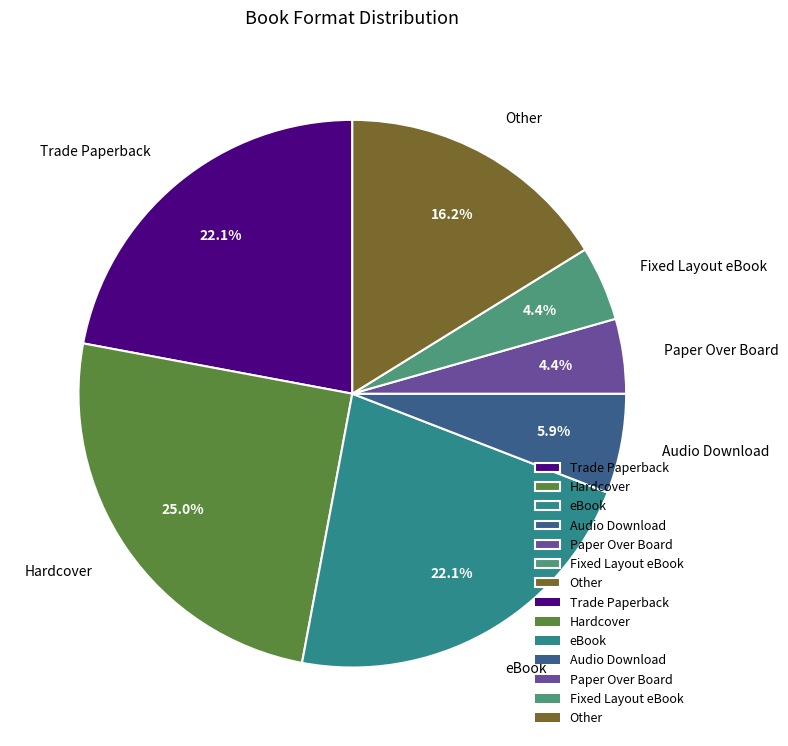

To the nearest percent, what portion does Paper Over Board represent?

4%